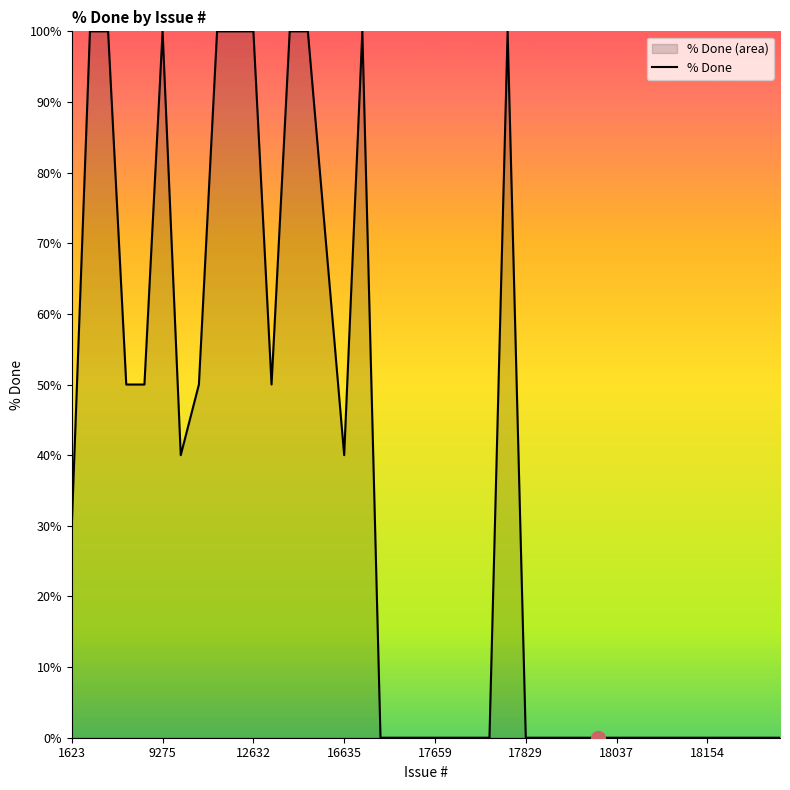

The chart shows a value of 55 at 39. True or false?

False